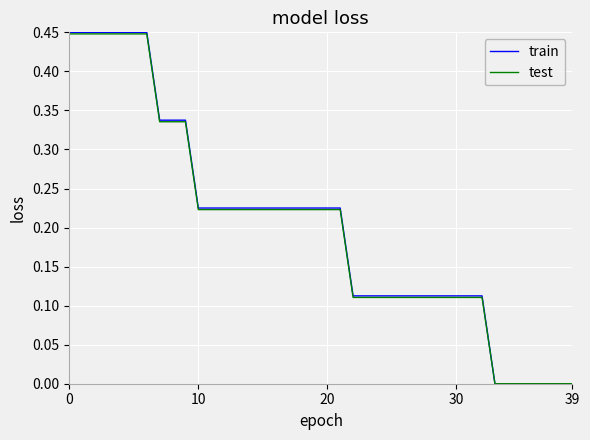

Which series has the widest spread of values?

train